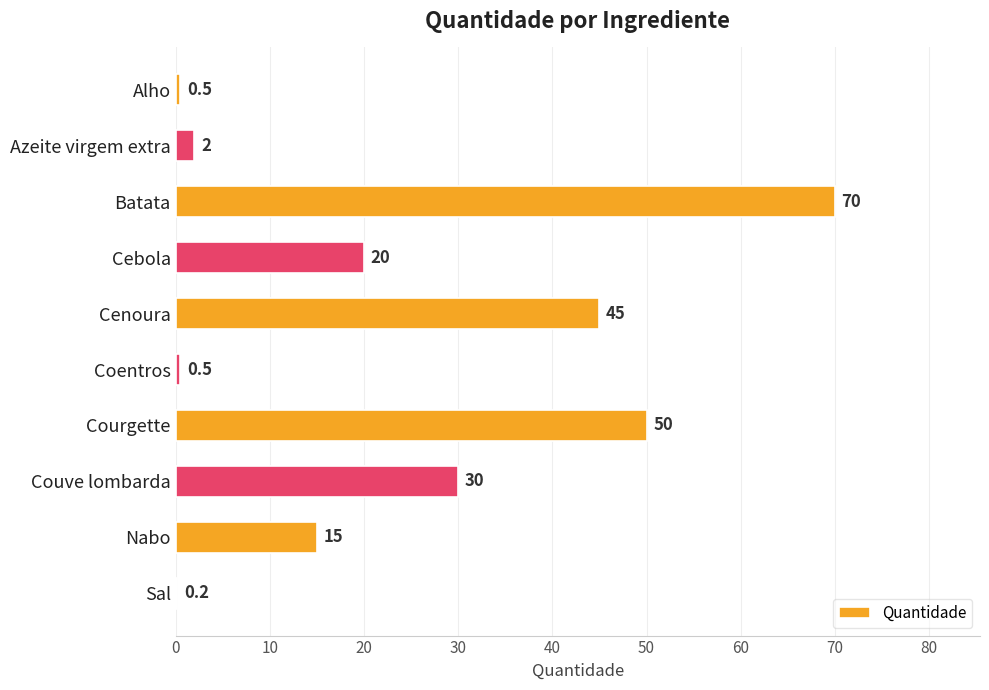

Reading bottom to top, transcribe all the data shown in this chart.

Sal=0.2	Nabo=15.0	Couve lombarda=30.0	Courgette=50.0	Coentros=0.5	Cenoura=45.0	Cebola=20.0	Batata=70.0	Azeite virgem extra=2.0	Alho=0.5